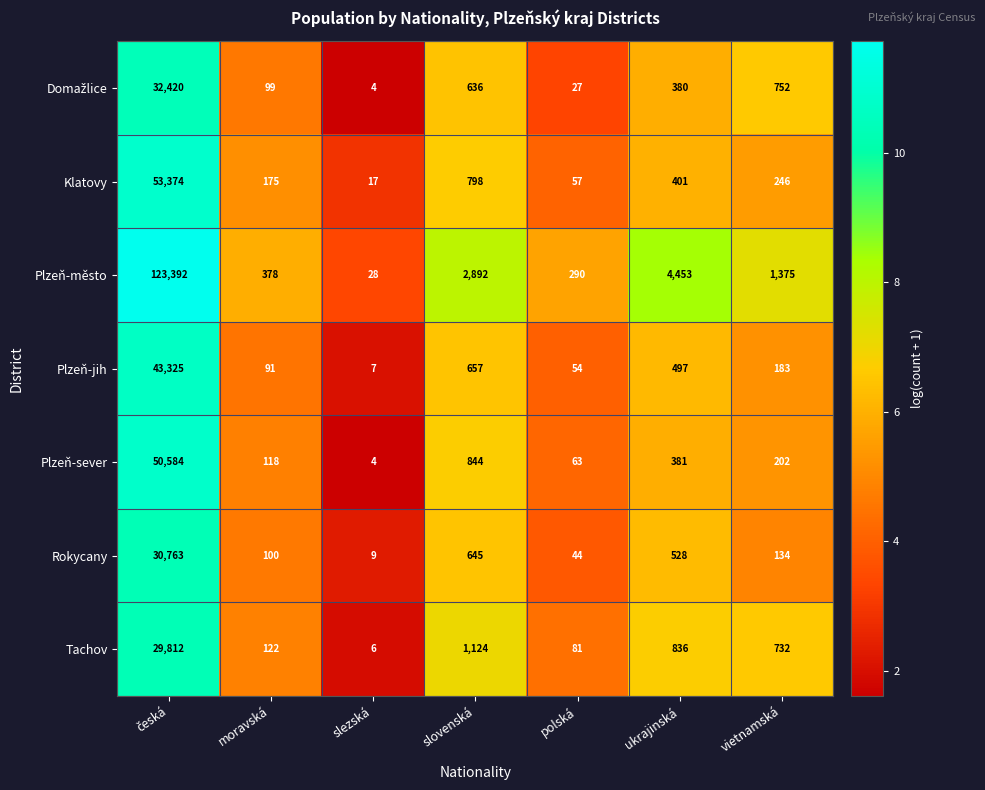

What is the difference between the maximum and minimum values in the Plzeň-město series?

123364